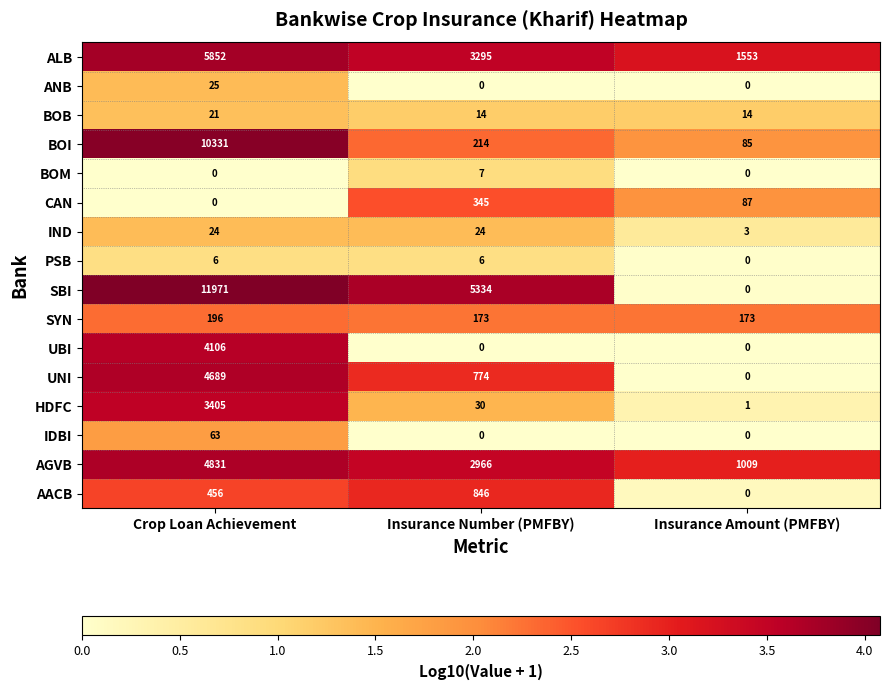

Rank the series by their maximum value, from highest to lowest.

SBI, BOI, ALB, AGVB, UNI, UBI, HDFC, AACB, CAN, SYN, IDBI, ANB, IND, BOB, BOM, PSB